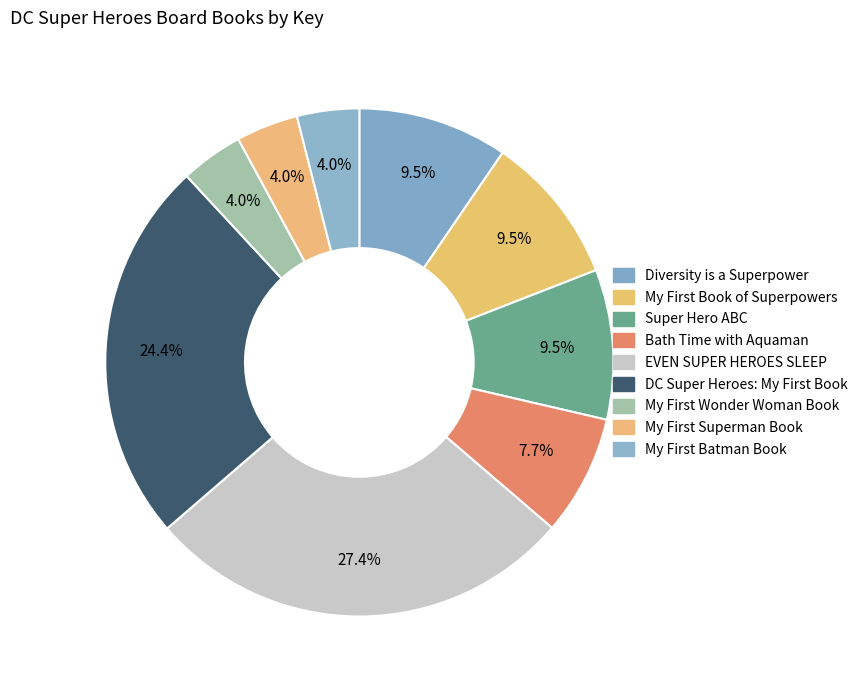

How many segments does this pie chart have?

9